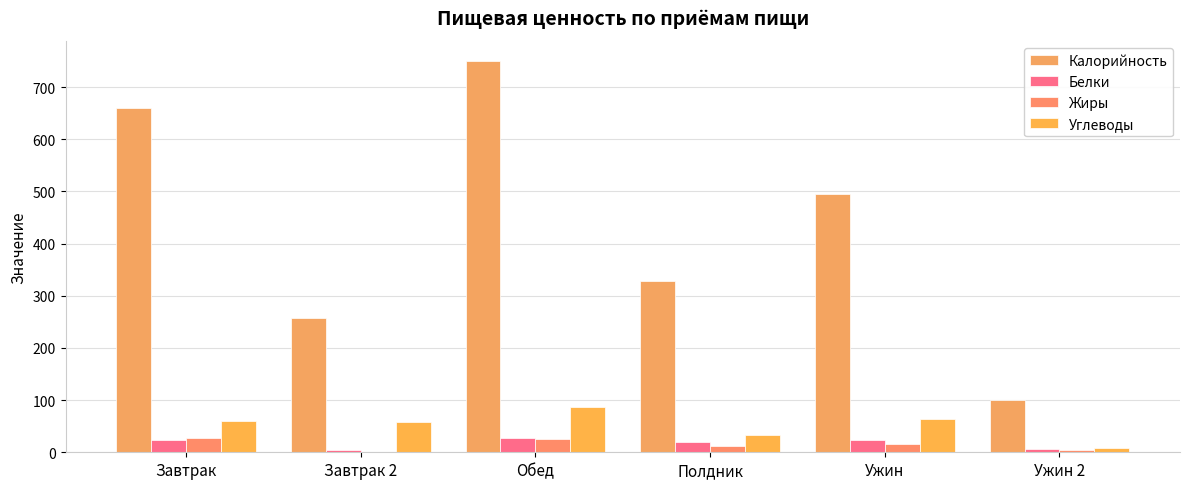

At which label is Калорийность closest to 425?

Ужин